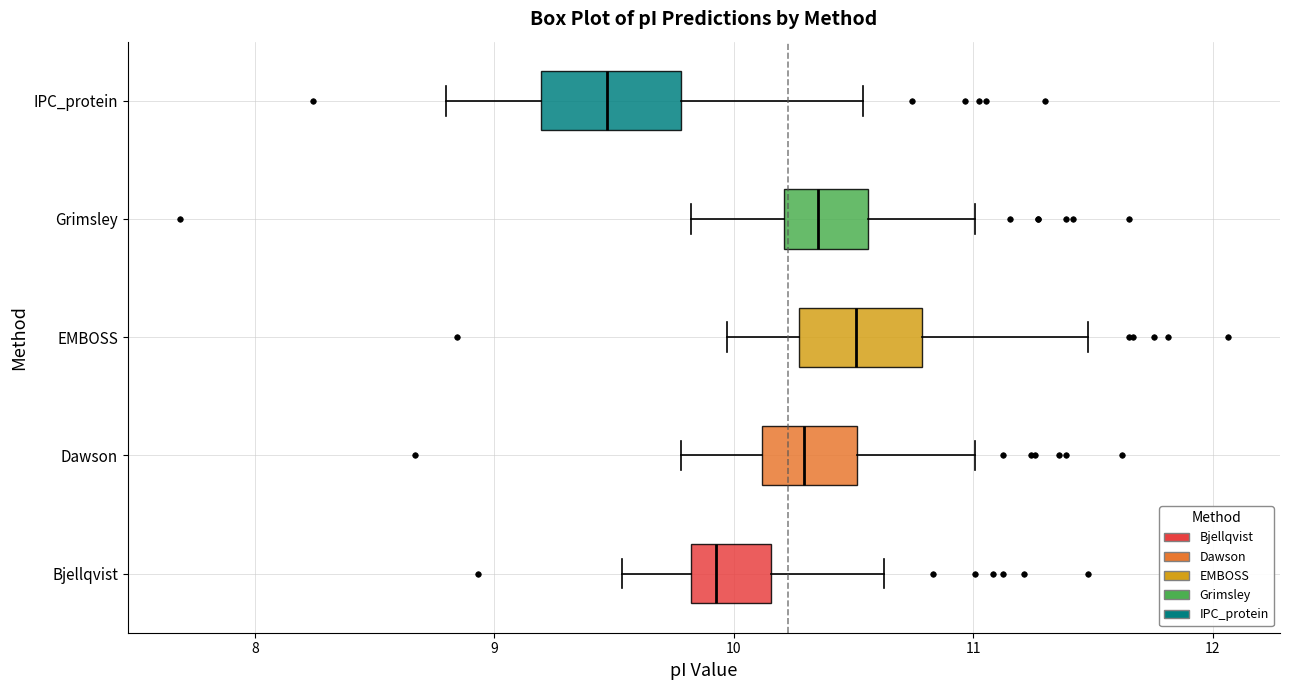

Where does the left whisker of the box for Dawson end on the x-axis? The values are not printed on the chart, so give them approximately, as read against the axis.

9.8